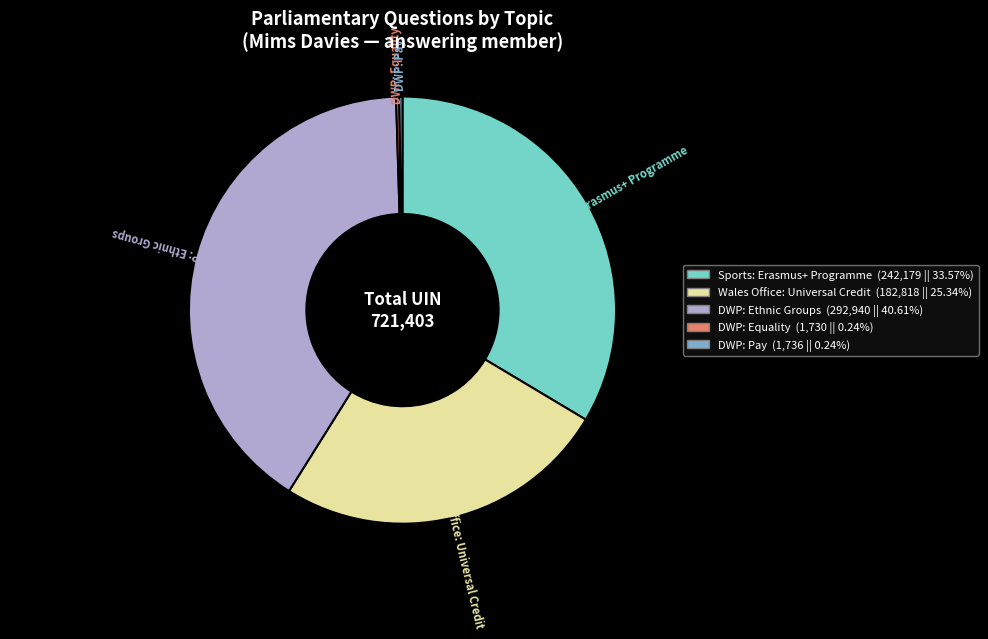

Is there any slice that represents more than half of the pie?

No